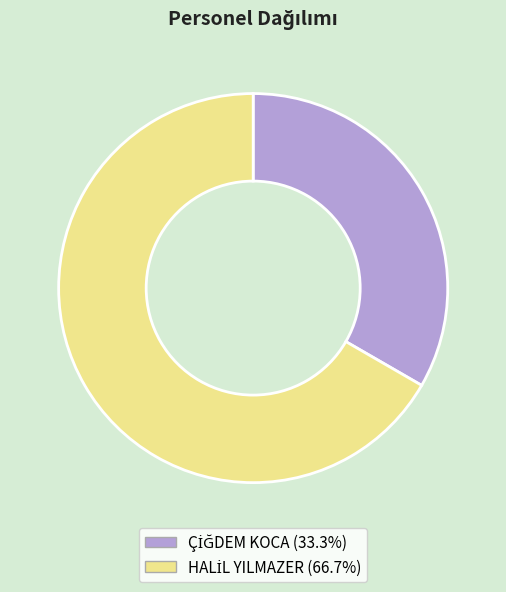

How many segments does this pie chart have?

2